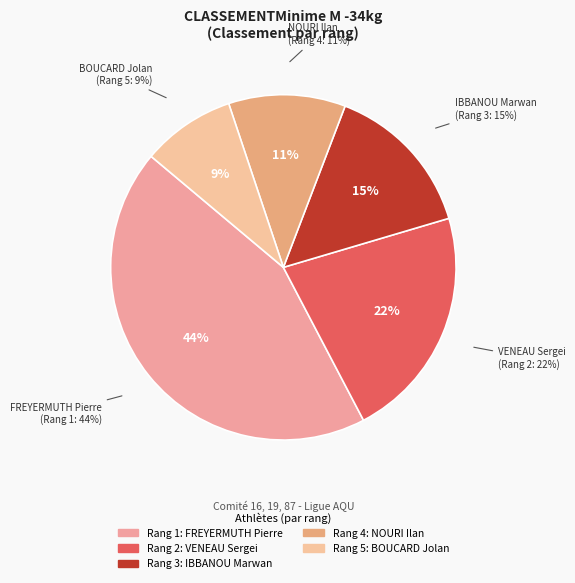

Does any single category account for the majority?

No